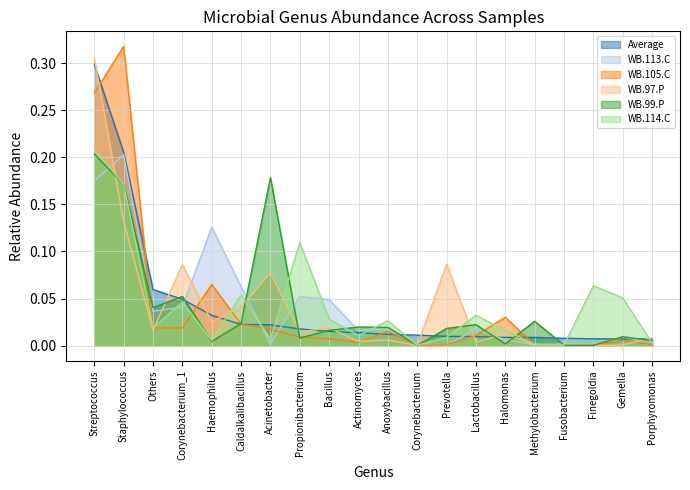

Between Bacillus and Corynebacterium, which is larger?

Bacillus